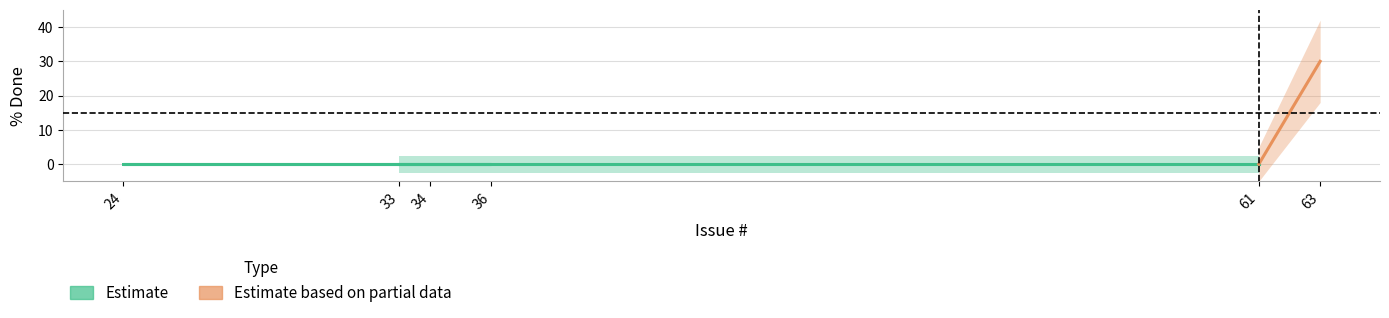

What is the greatest value displayed?

30